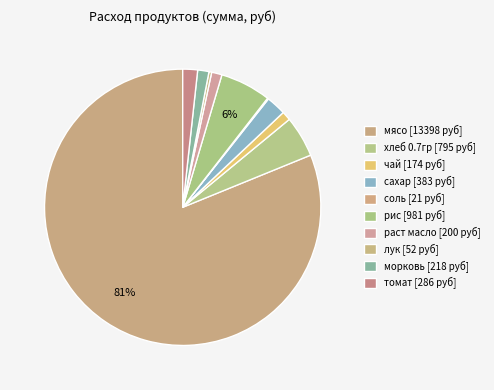

Is it true that сахар is 2% of the pie?

True